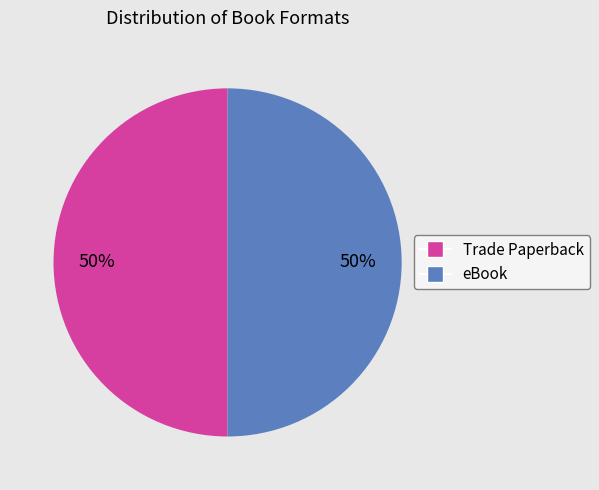

To the nearest percent, what is the average slice percentage?

50%